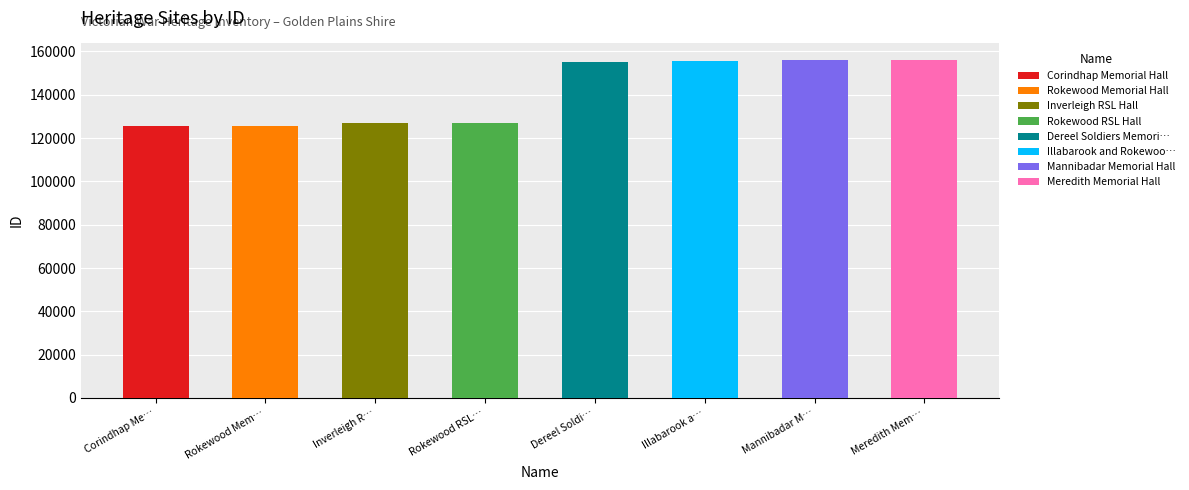

Which has a higher value, Rokewood RSL Hall or Inverleigh RSL Hall?

Rokewood RSL Hall